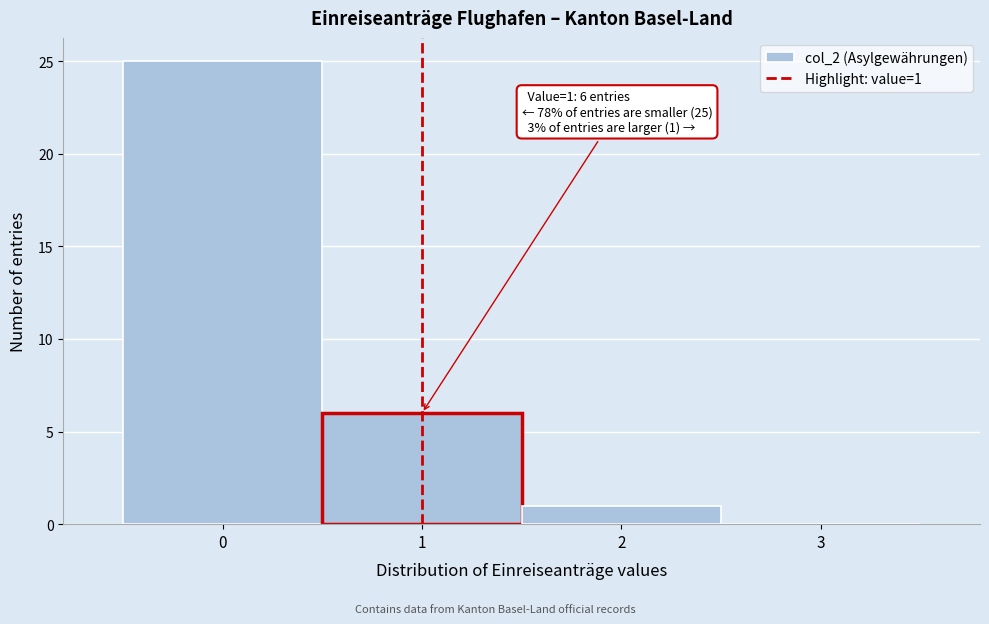

Which range on the x-axis has the tallest bar?

-0.5 to 0.5